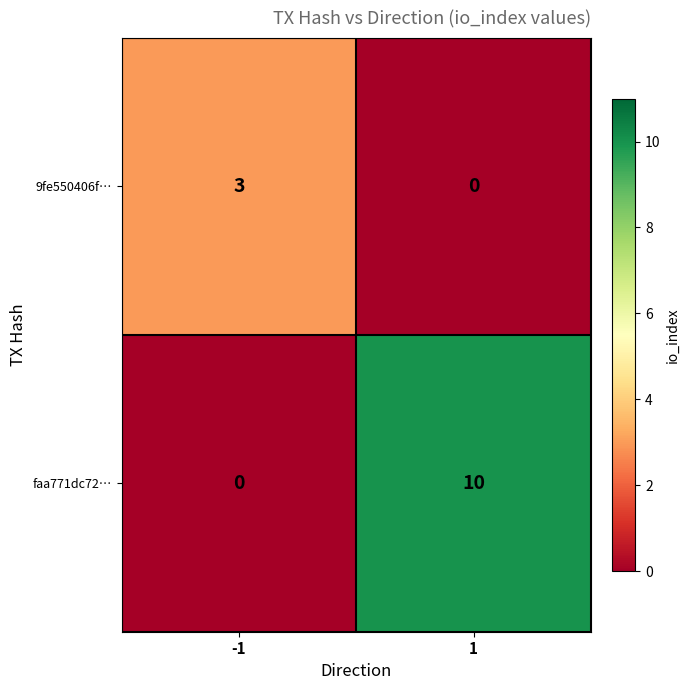

What is the difference between the maximum and minimum values in the faa771dc72… series?

10